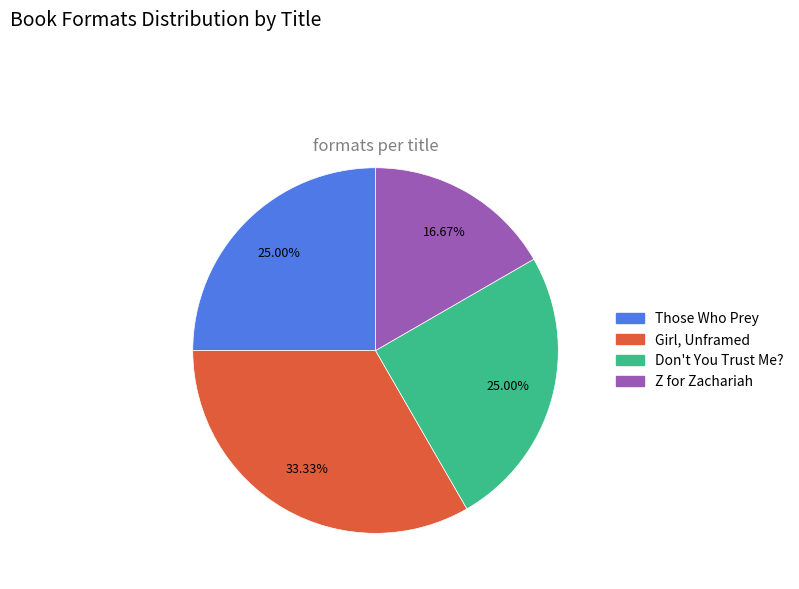

The Girl, Unframed slice represents 47% of the pie. True or false?

False